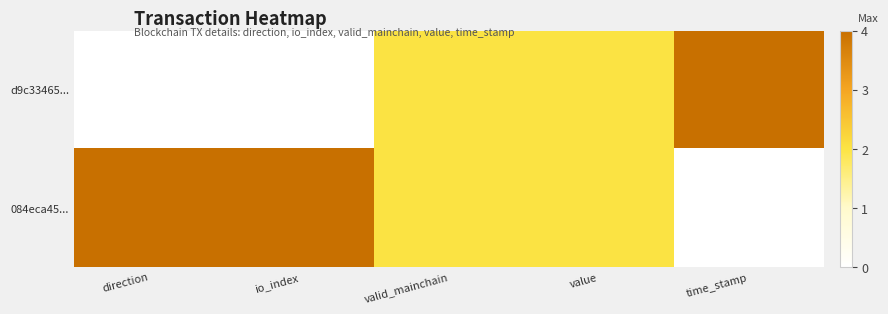

At which category does the chart reach its minimum across all series?

direction